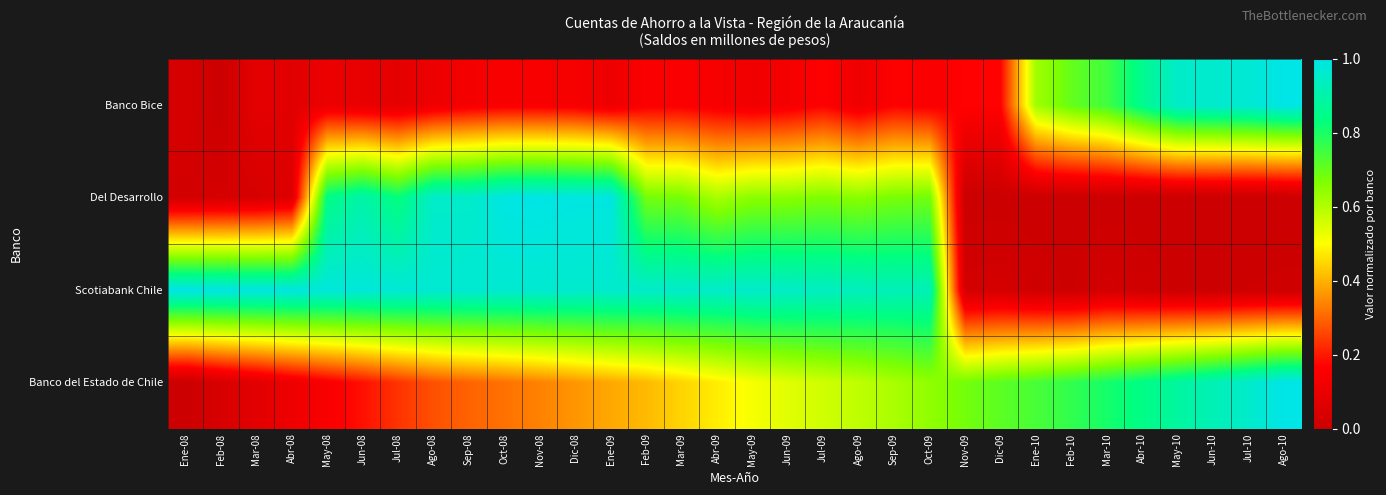

At which category does the chart reach its minimum across all series?

Feb-08